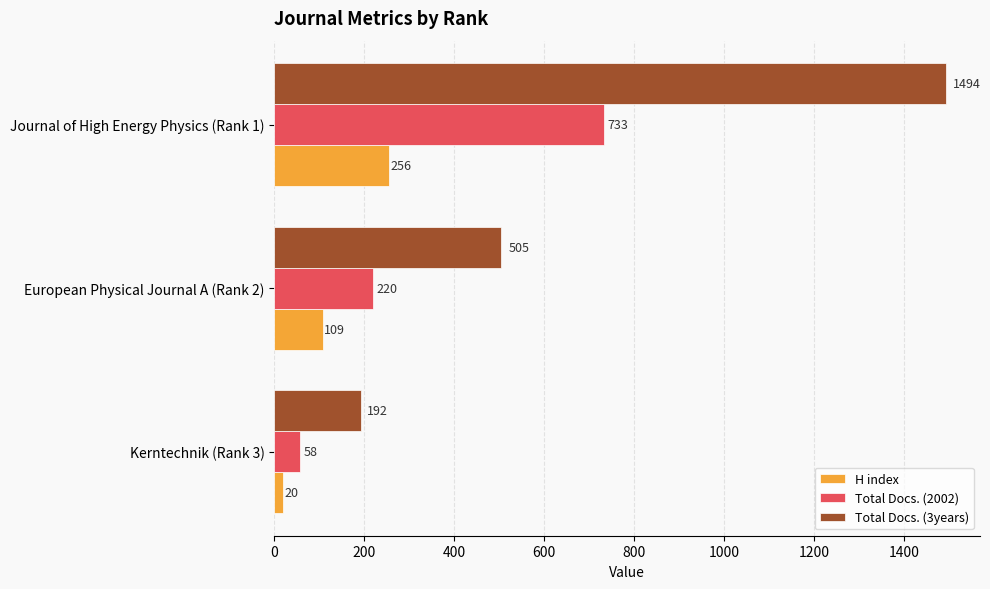

The value of Total Docs. (2002) at Journal of High Energy Physics (Rank 1) is 733. True or false?

True